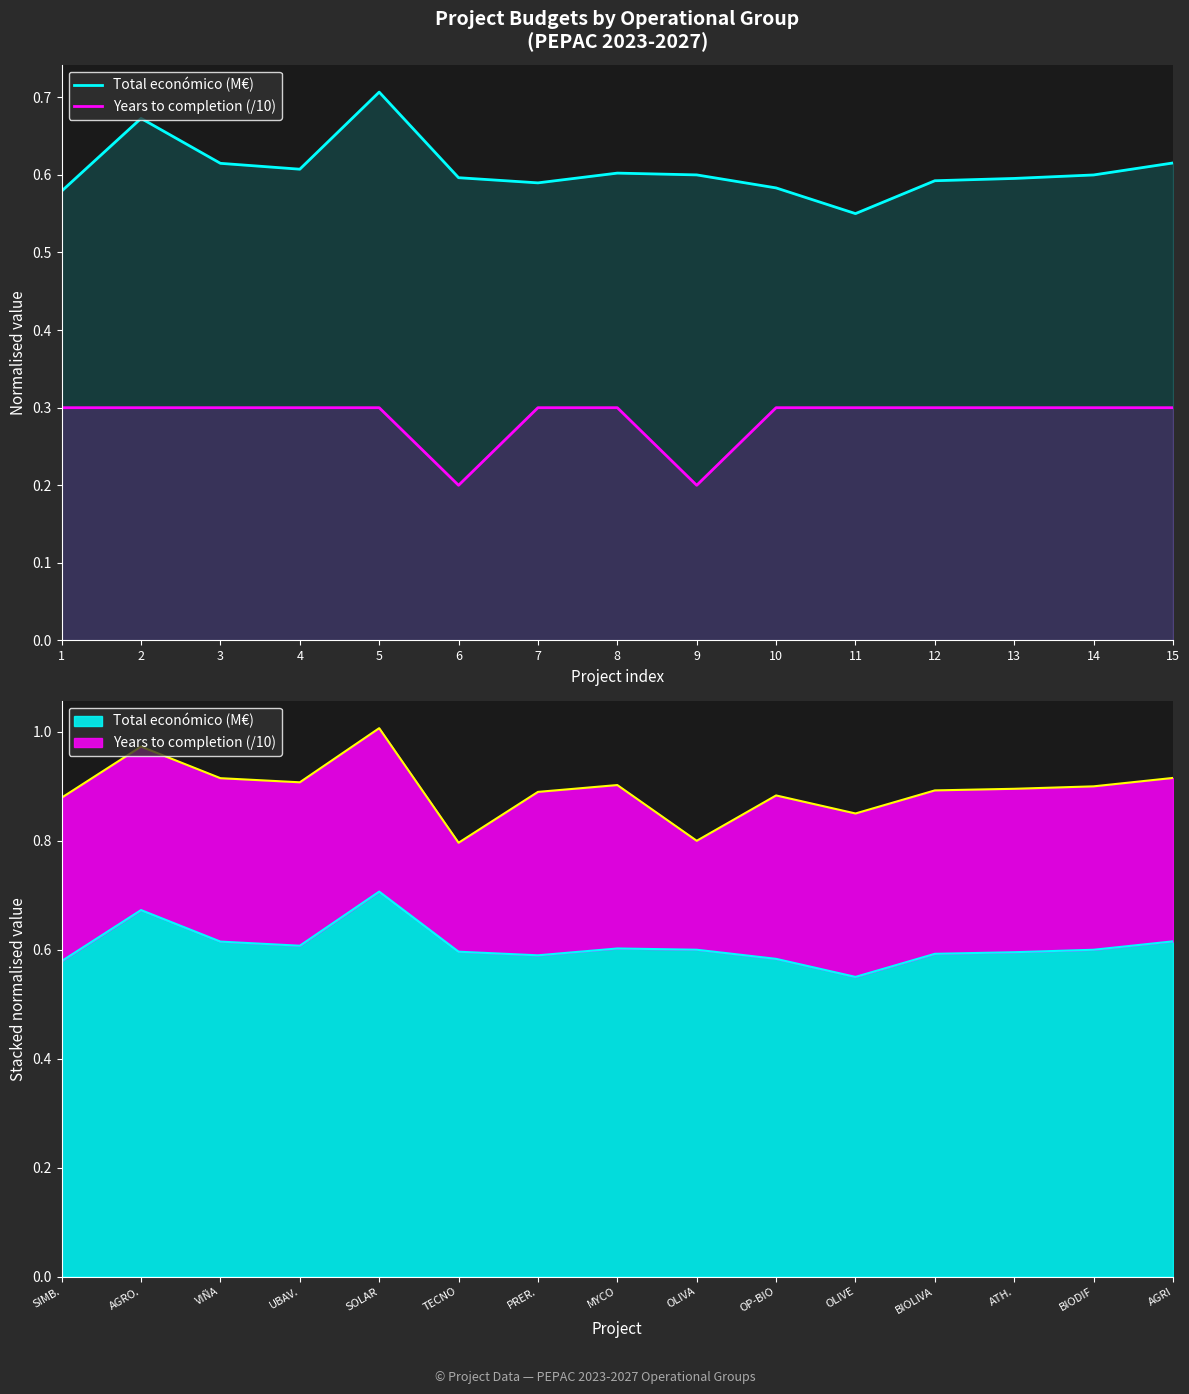

What is the value of the Years to completion (/10) point at the 12th from the left?

0.3